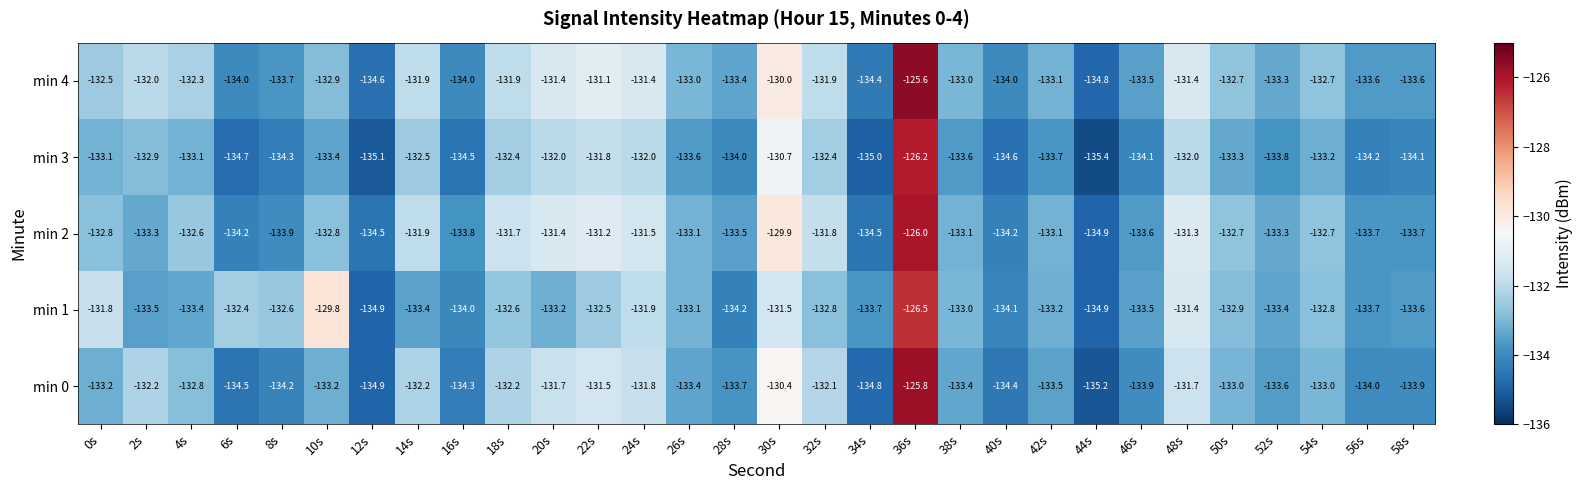

Rank the series by their maximum value, from lowest to highest.

min 1, min 3, min 2, min 0, min 4